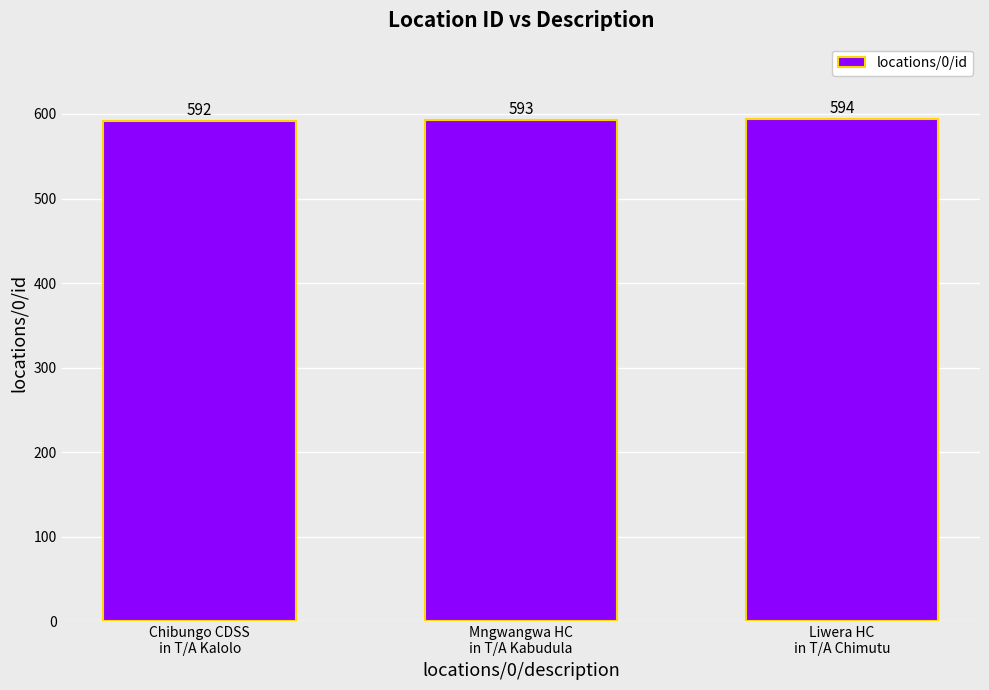

How many values are between 592 and 594?

3